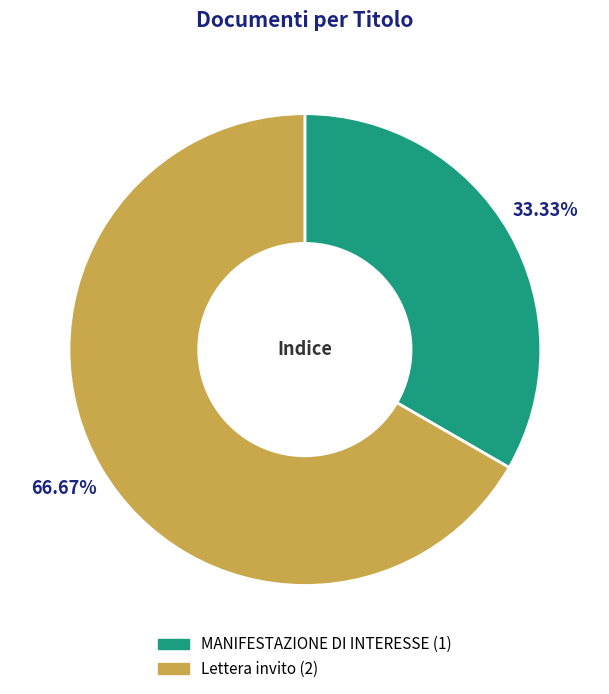

Does Lettera invito account for over 50% of the chart?

Yes